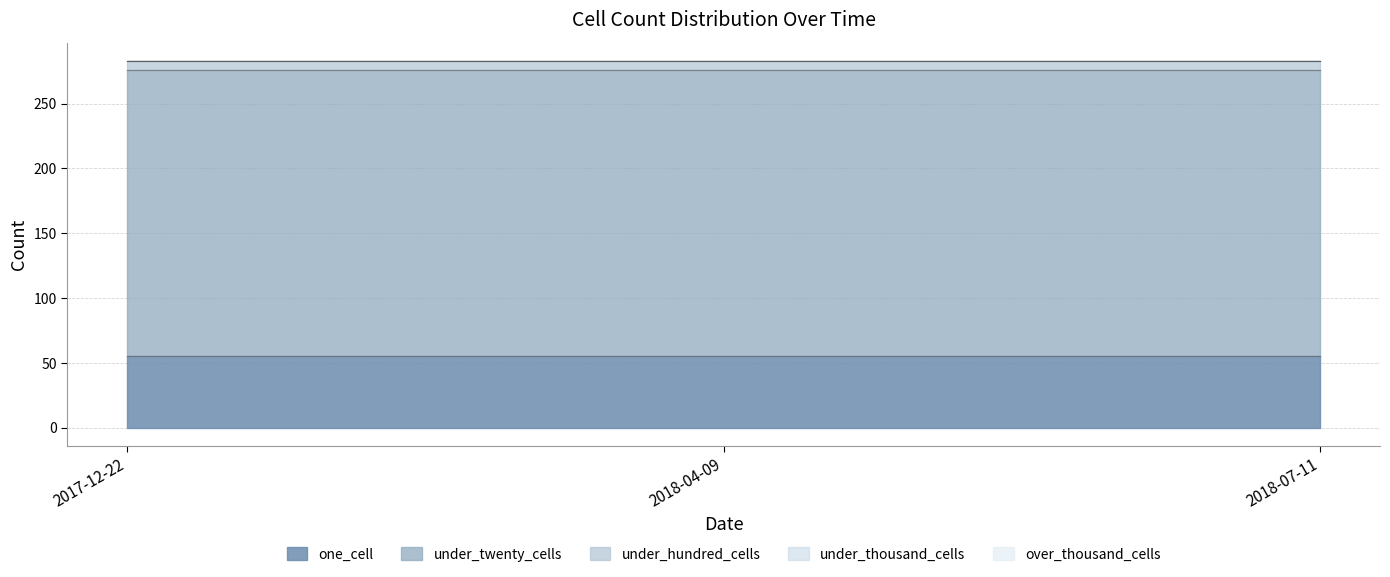

At which category does the chart reach its minimum across all series?

2017-12-22